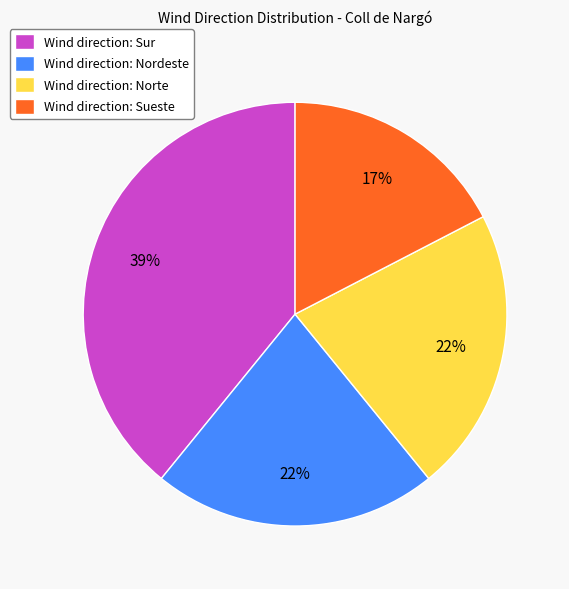

True or false: Wind direction: Sueste accounts for 17% of the total.

True